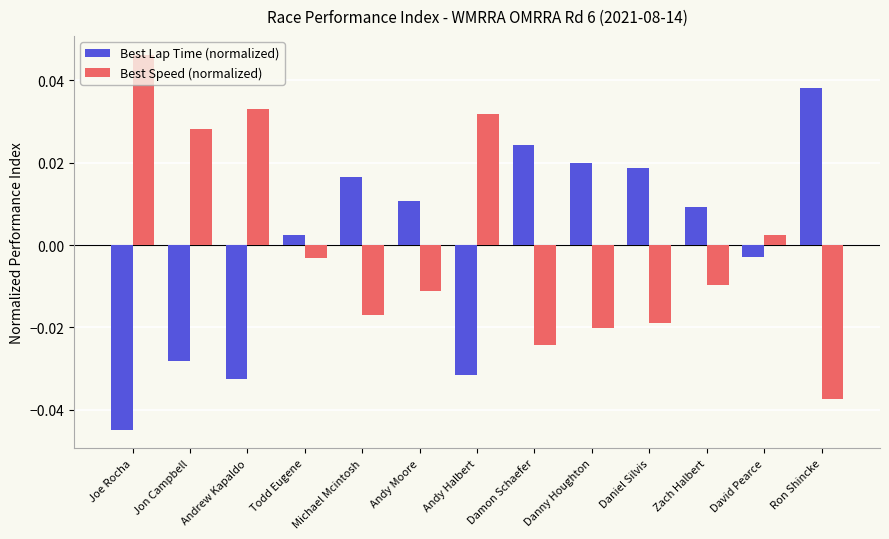

At how many categories does at least one series exceed 0?

13